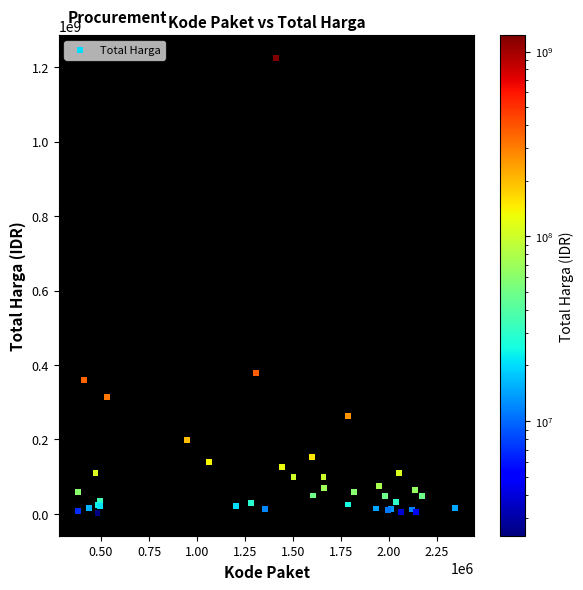

What Y value in the scatter plot is closest to 613538875?

379075000